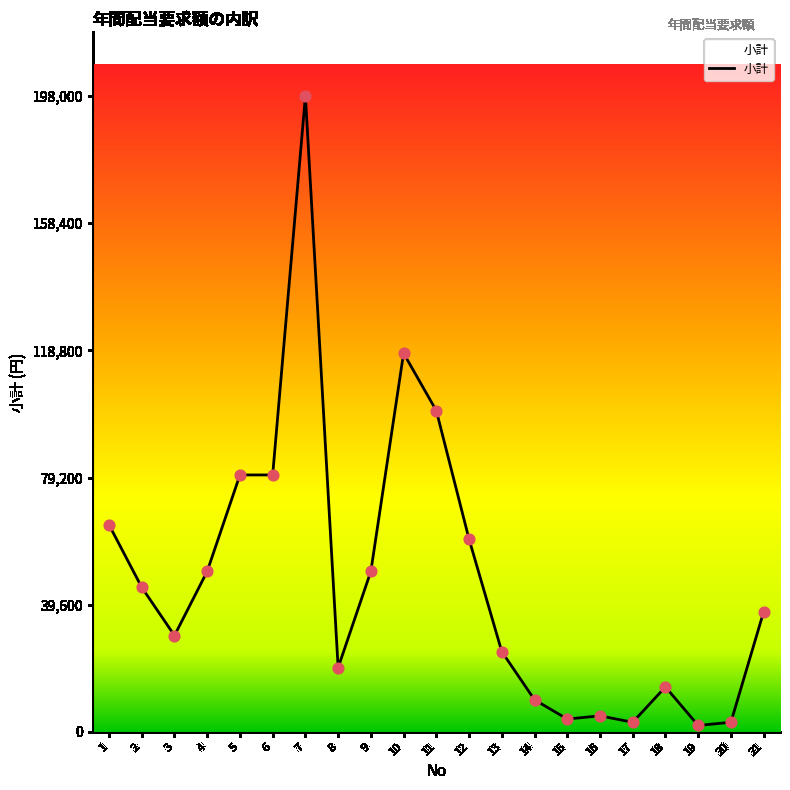

Which has a higher value, 21 or 7?

7